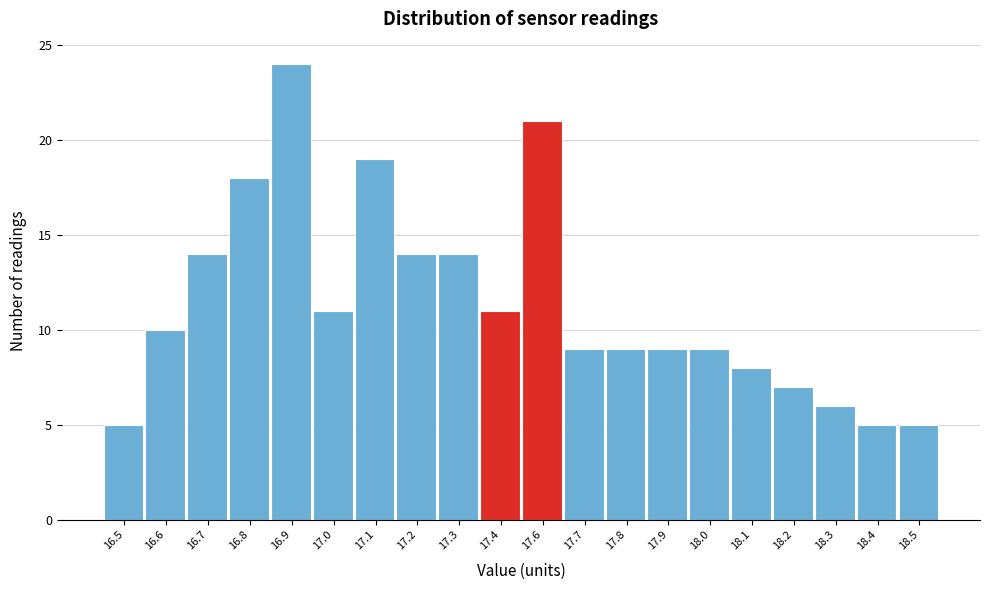

Reading right to left, extract all data points from this chart.

5	5	6	7	8	9	9	9	9	21	11	14	14	19	11	24	18	14	10	5